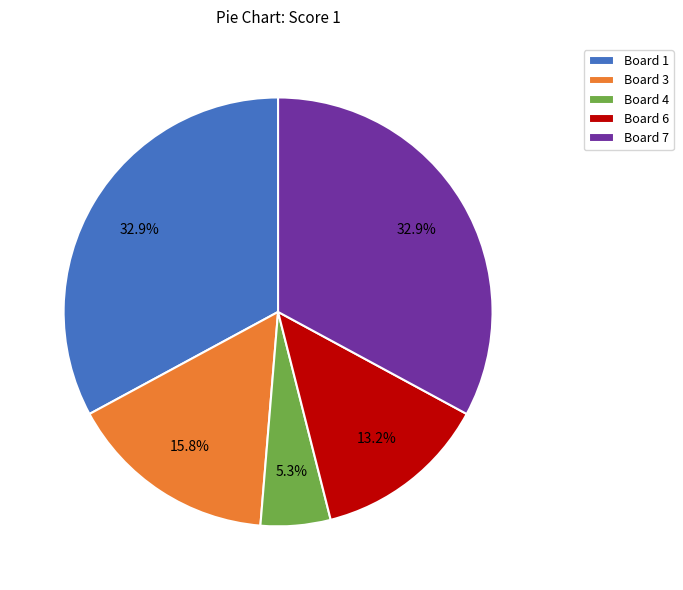

What percentage do Board 4 and Board 3 together represent?

21.1%